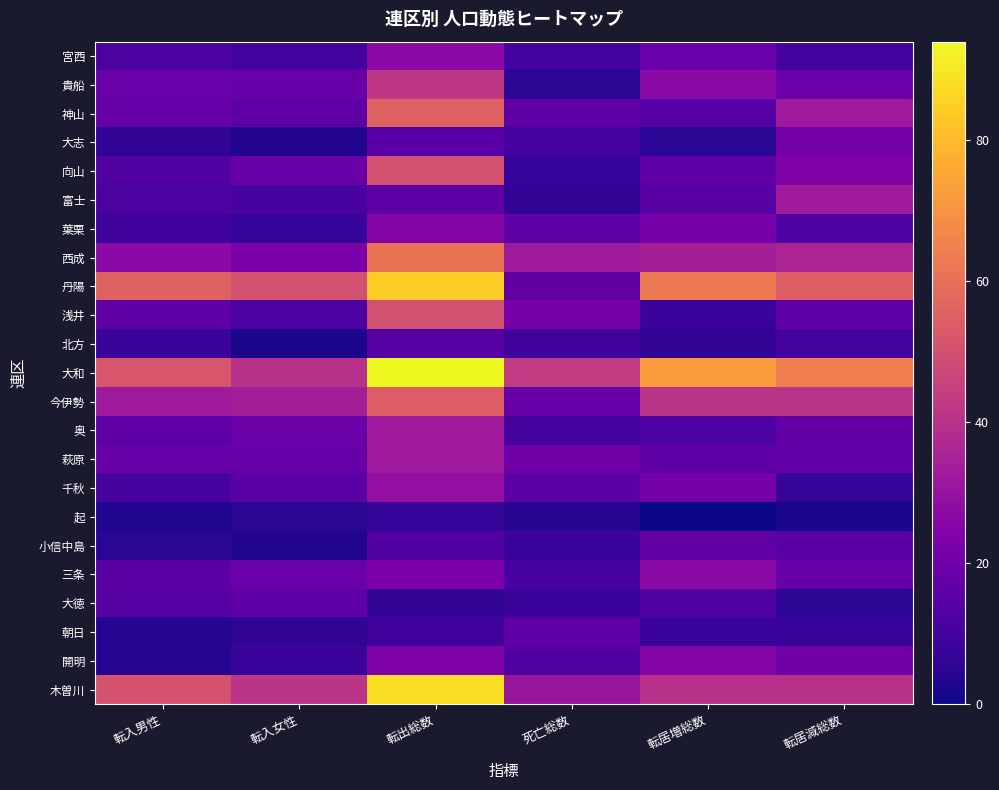

At 転居増総数, list the series in order from largest to smallest.

大和, 丹陽, 今伊勢, 木曽川, 西成, 貴船, 三条, 開明, 葉栗, 千秋, 宮西, 小信中島, 向山, 萩原, 富士, 神山, 大徳, 奥, 浅井, 朝日, 北方, 大志, 起